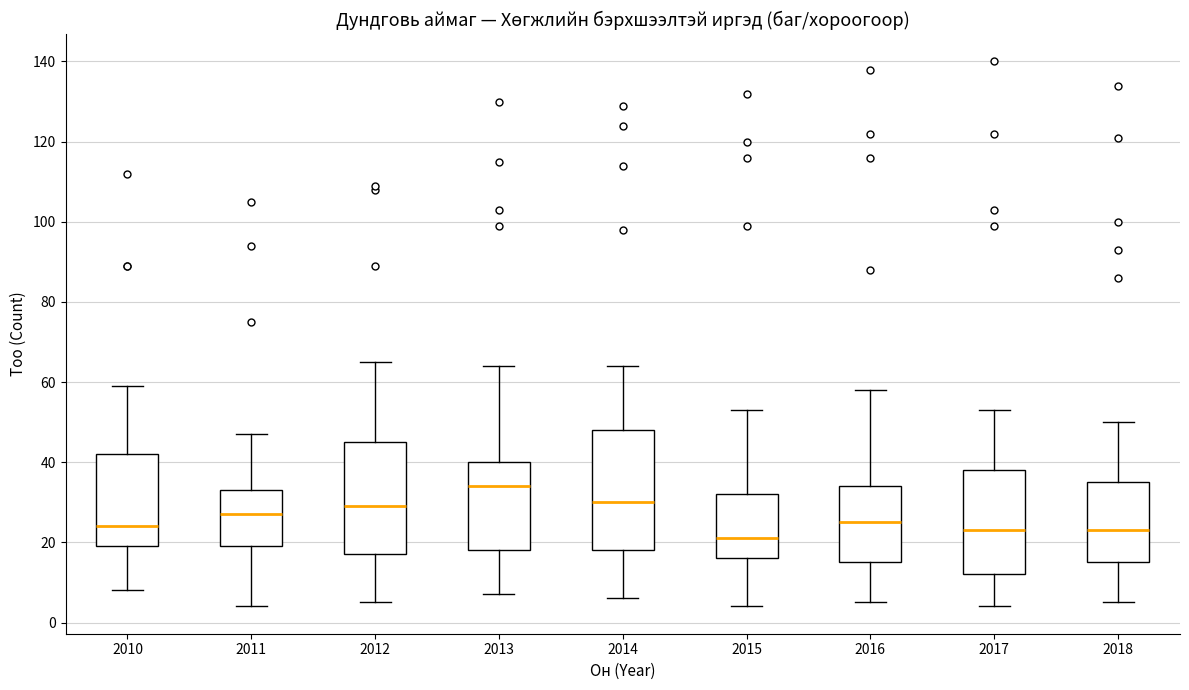

Which box's median line is the lowest?

2015